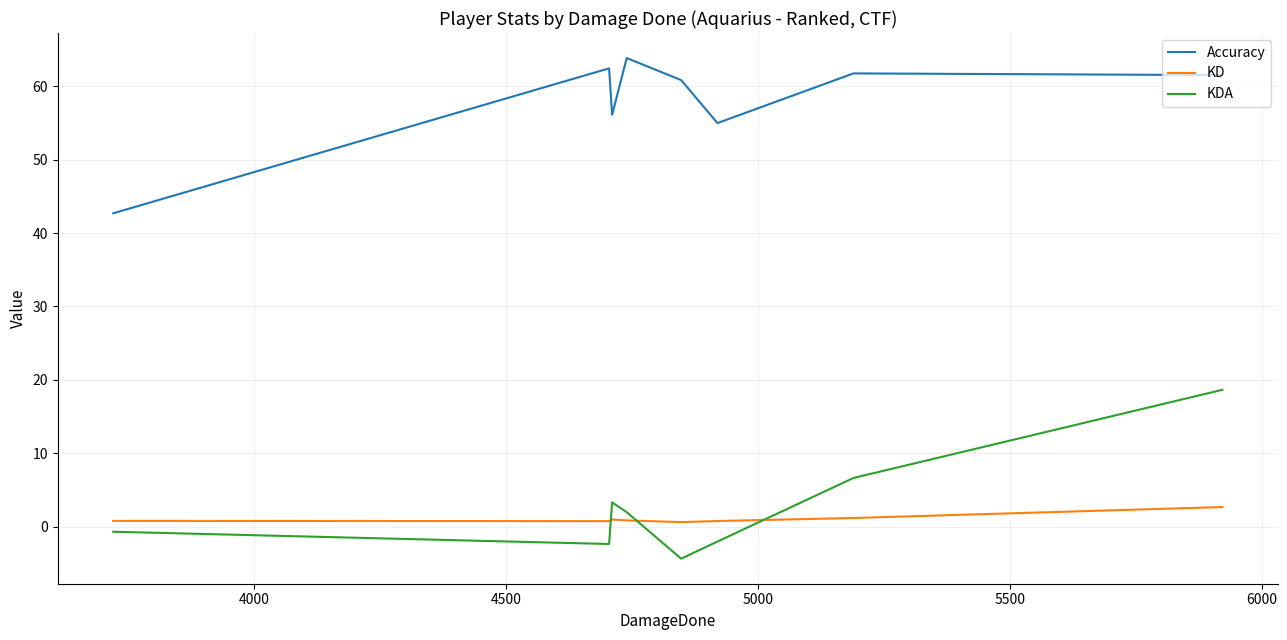

What is the difference between the second highest and minimum values in the Accuracy series?

19.7